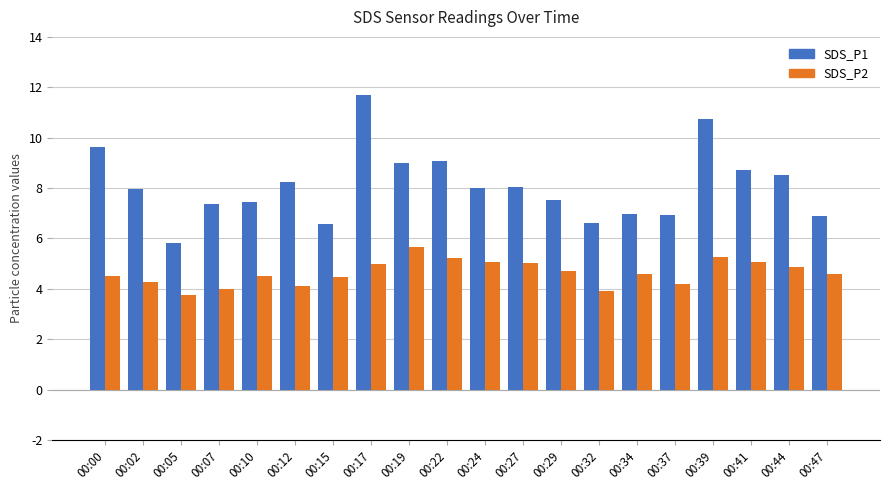

What is the lowest value of the SDS_P1 series?

5.8